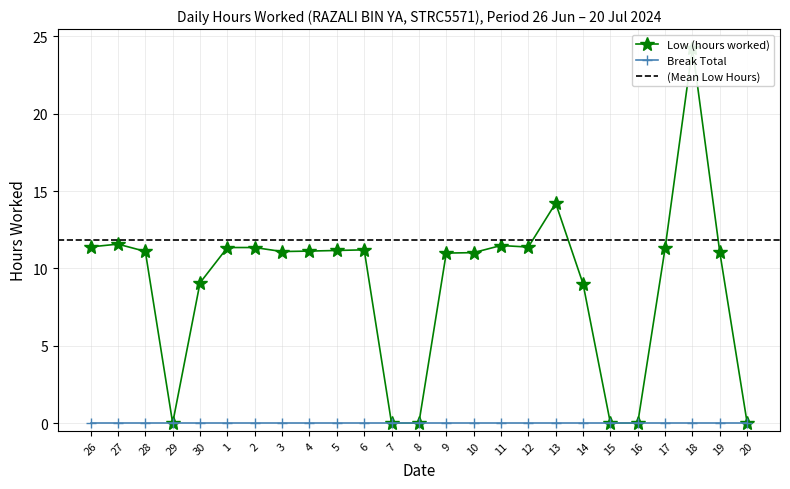

Rank the categories by value from lowest to highest.

29, 7, 8, 15, 16, 20, 14, 30, 9, 10, 19, 3, 28, 4, 5, 6, 17, 1, 2, 12, 26, 11, 27, 13, 18